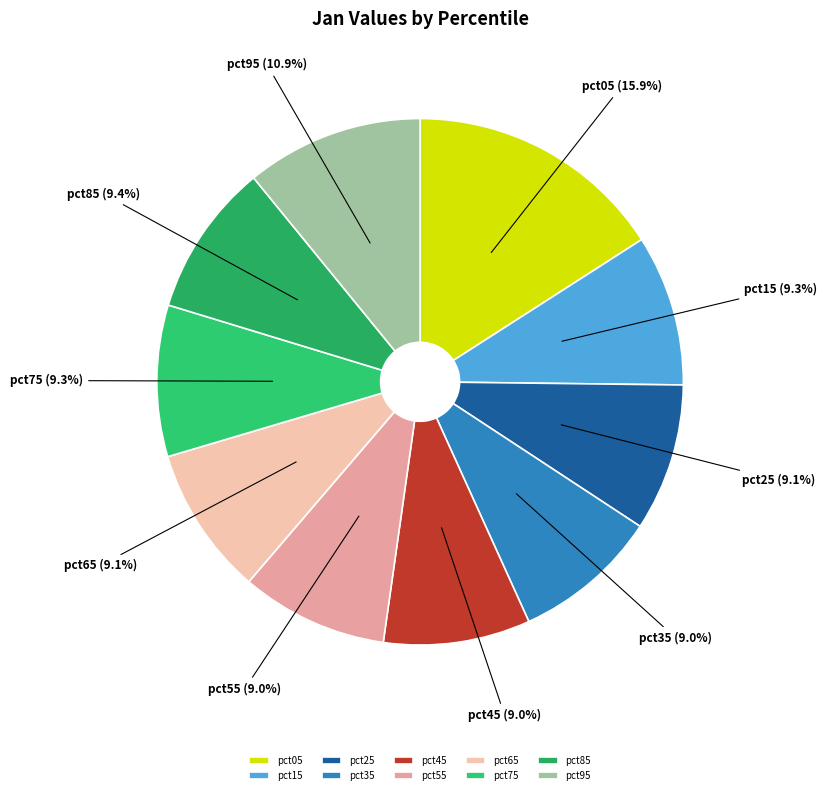

To the nearest percent, what portion does pct55 represent?

9%